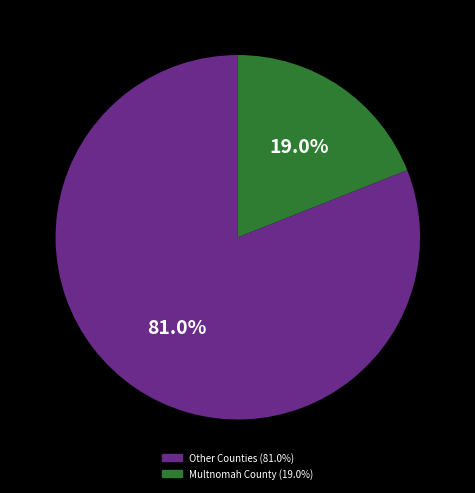

Is there a majority slice in this chart?

Yes